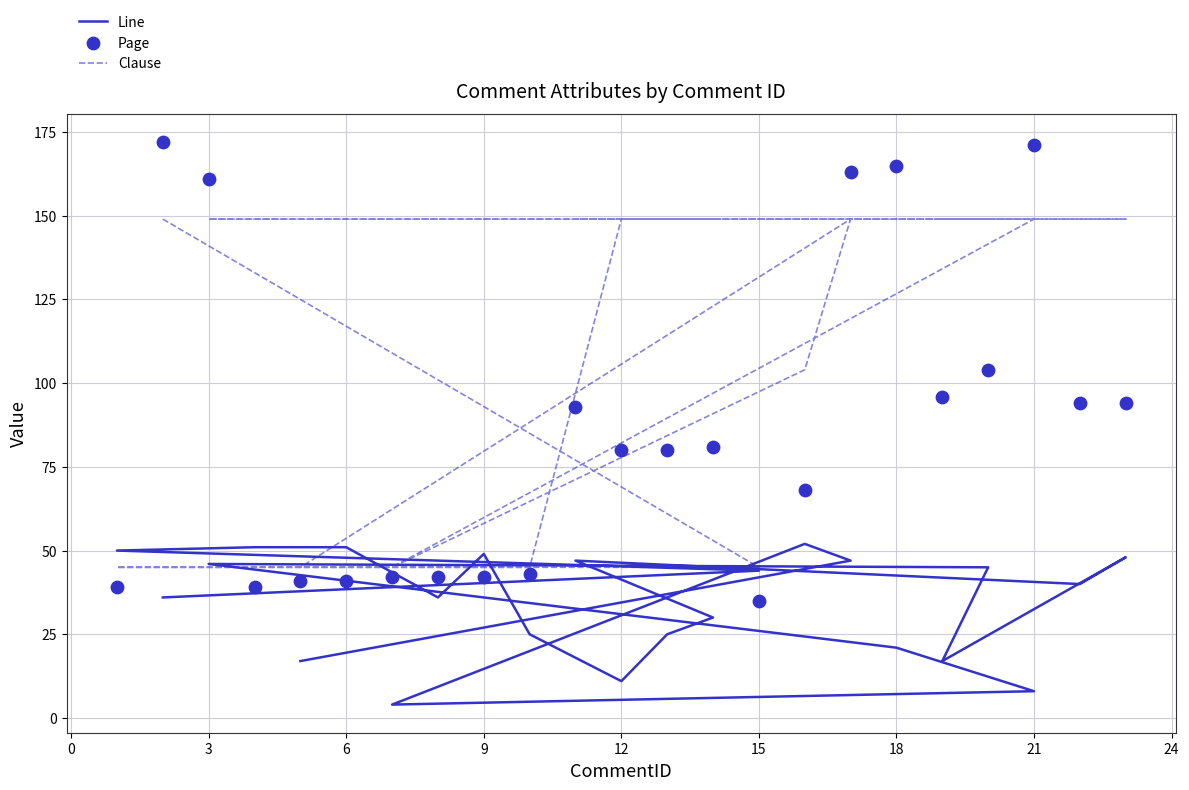

Which series contains the lowest Y value?

Line